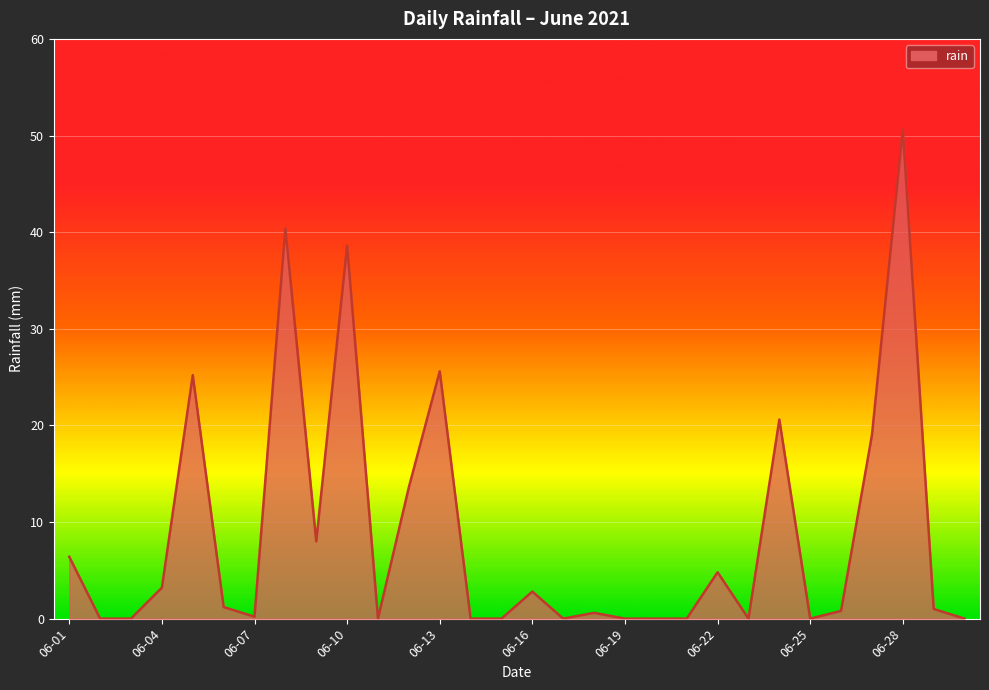

What is the difference between the maximum and minimum values?

50.6